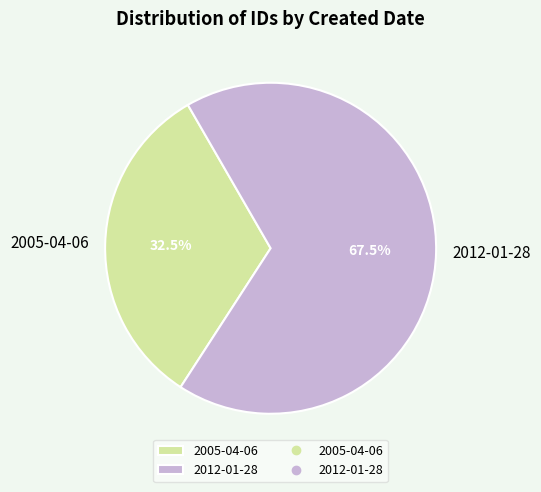

To the nearest percent, what is the combined percentage of 2005-04-06 and 2012-01-28?

100%